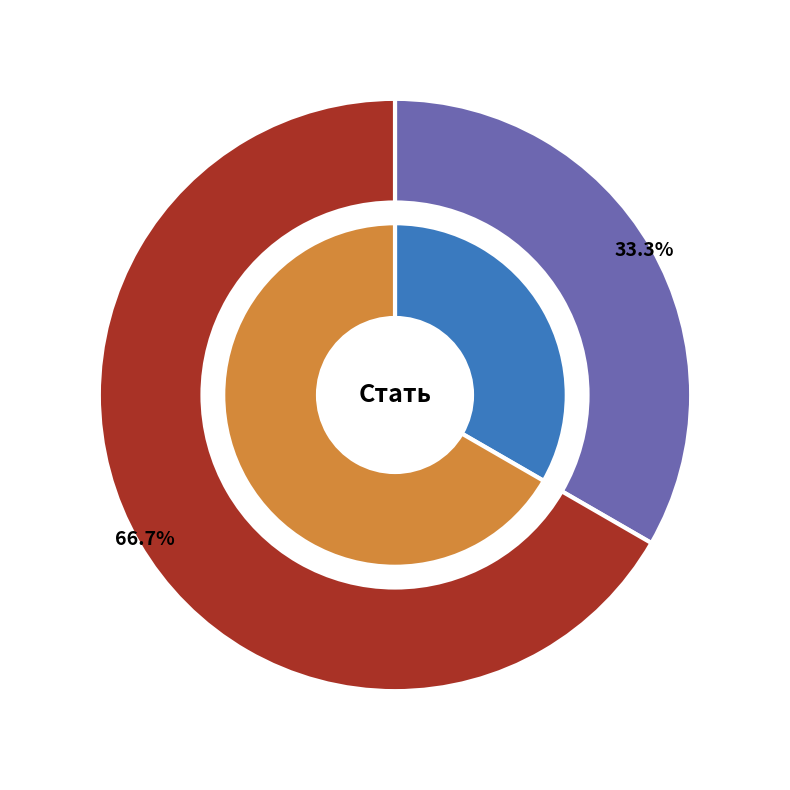

The Жіноча slice represents 52% of the pie. True or false?

False